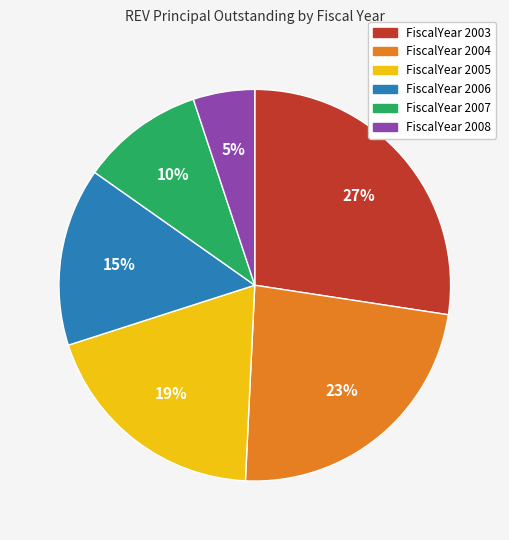

Count the number of slices in the pie.

6